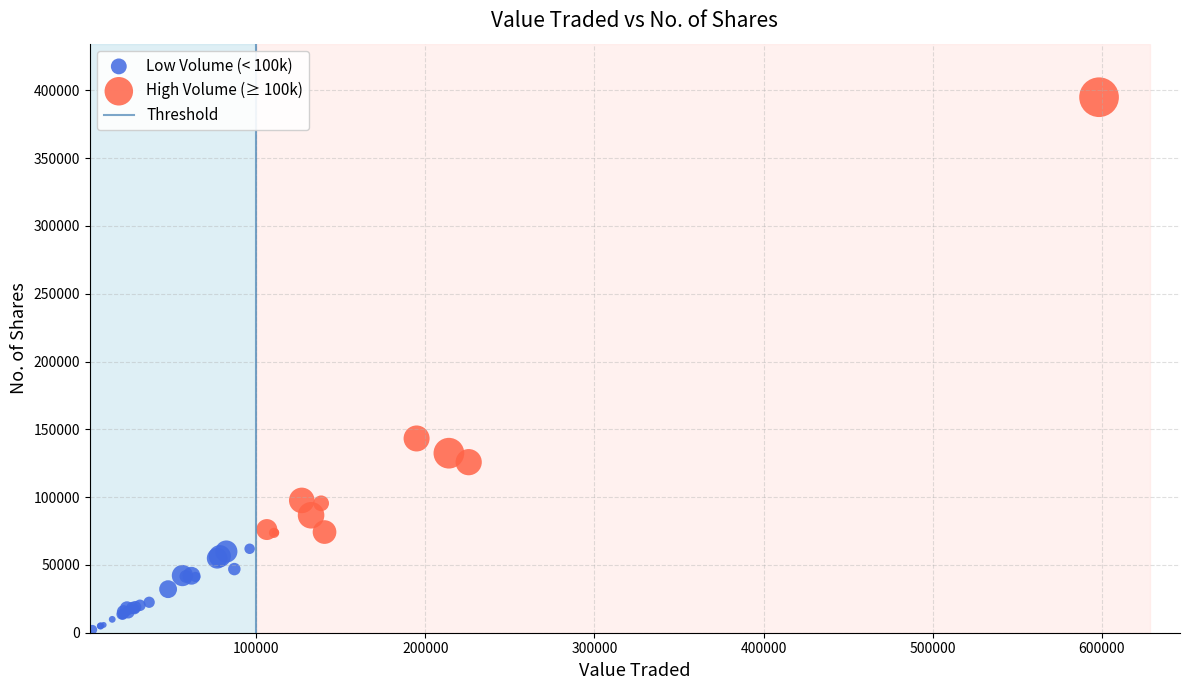

Which series contains the highest Y value?

High Volume (≥ 100k)